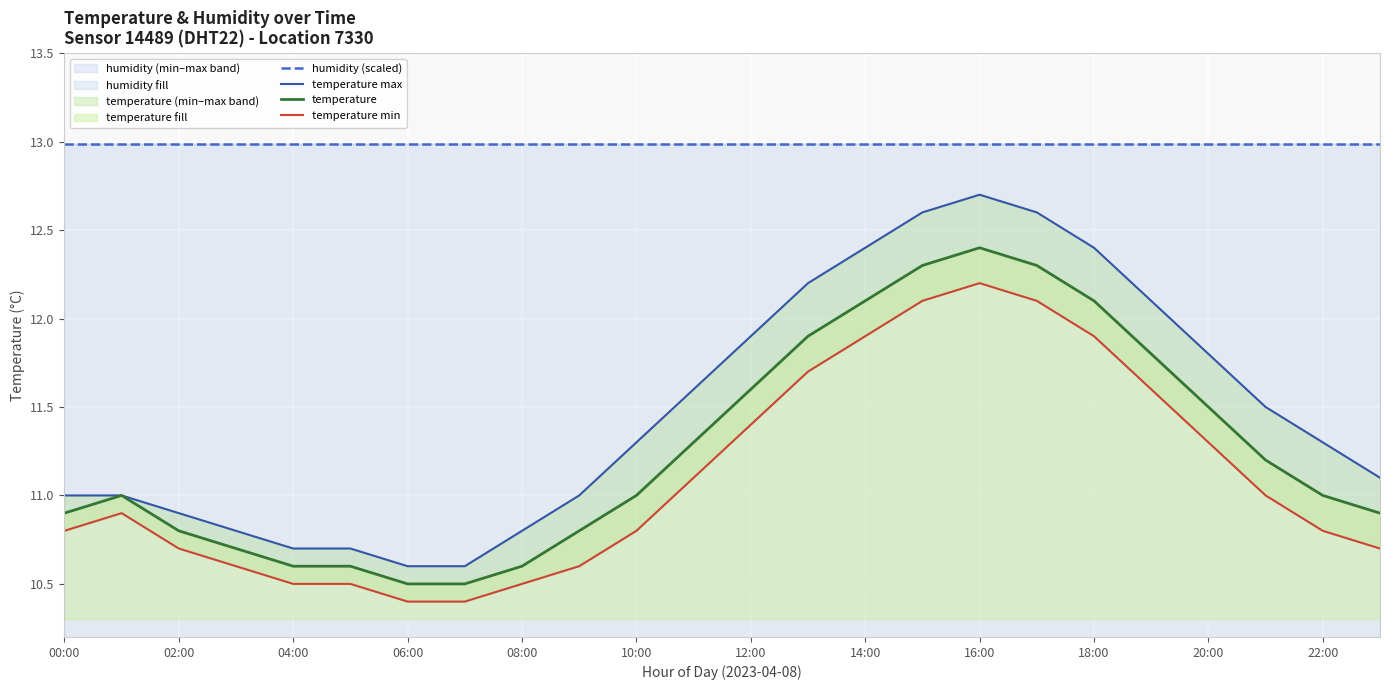

What is the smallest value displayed?

10.4